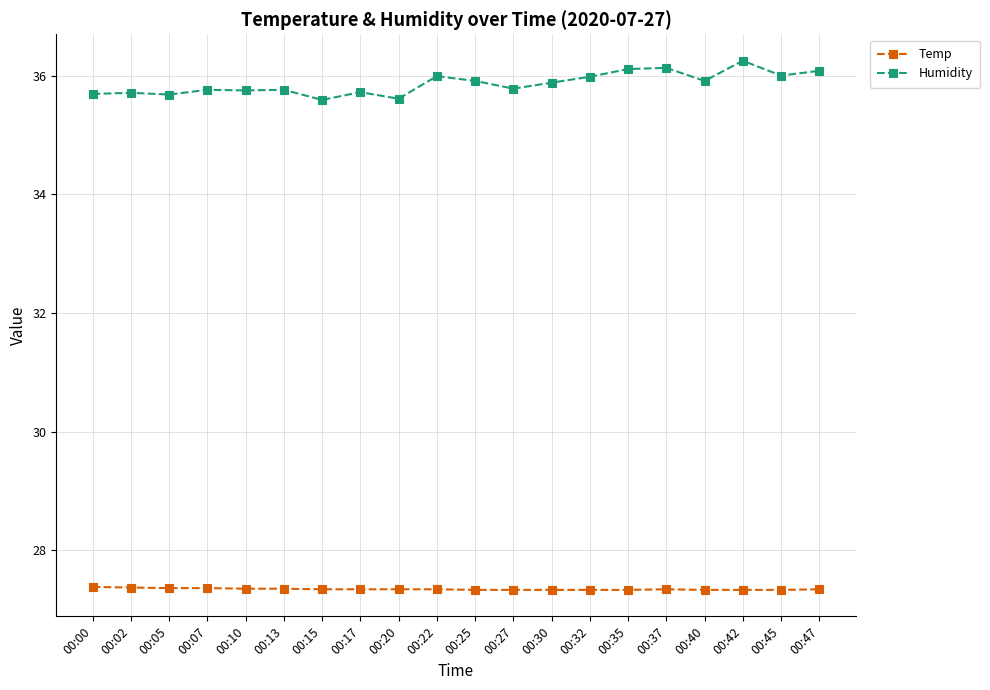

What is the value of the Temp point at the 7th from the left?

27.3